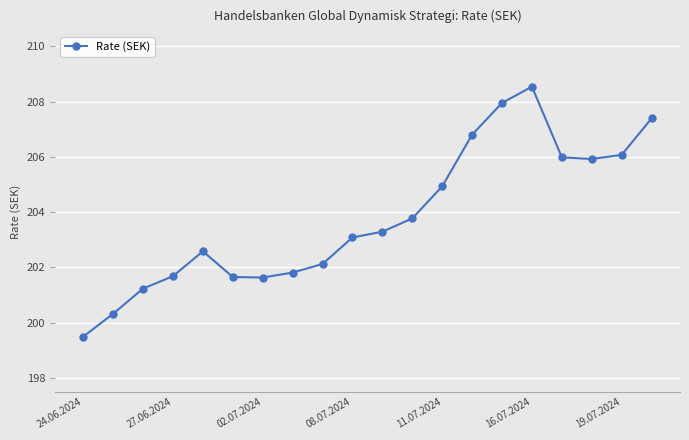

What is the value of the 17th point from the left?

206.0